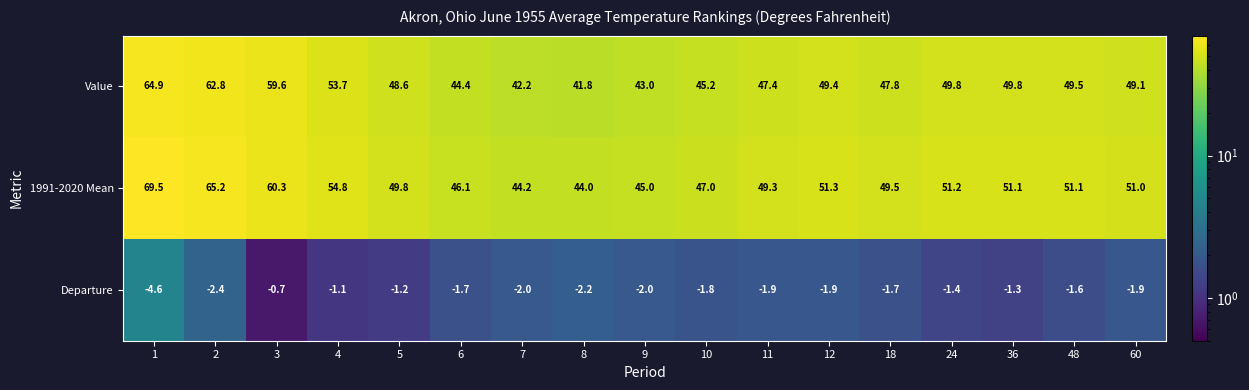

Which series has the largest total across all categories?

1991-2020 Mean